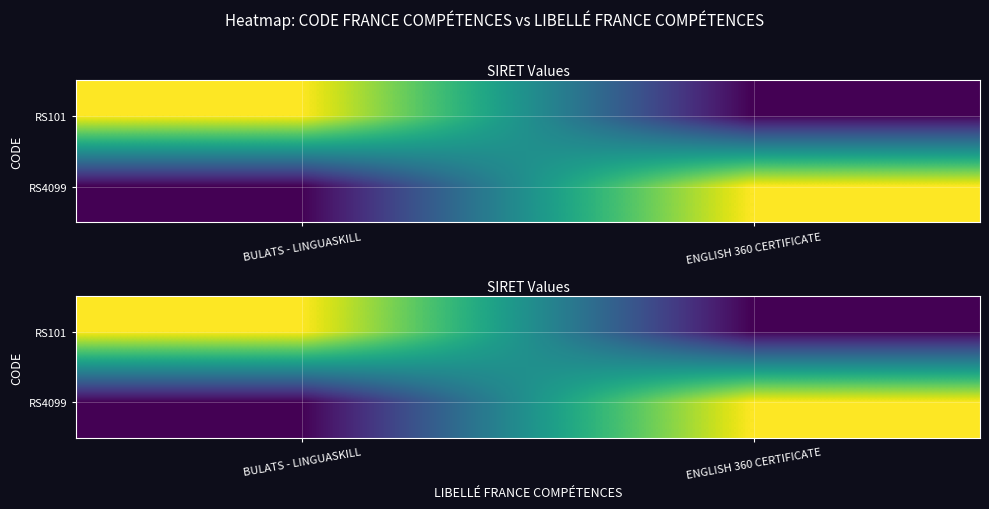

What is the difference between the maximum and minimum values in the RS101 series?

43490886900028